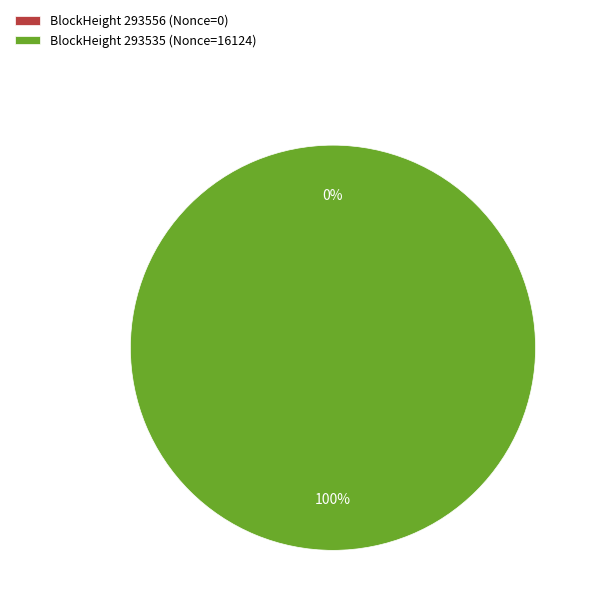

To the nearest percent, what is the difference between the 293556 and 293535 slice percentages?

100%